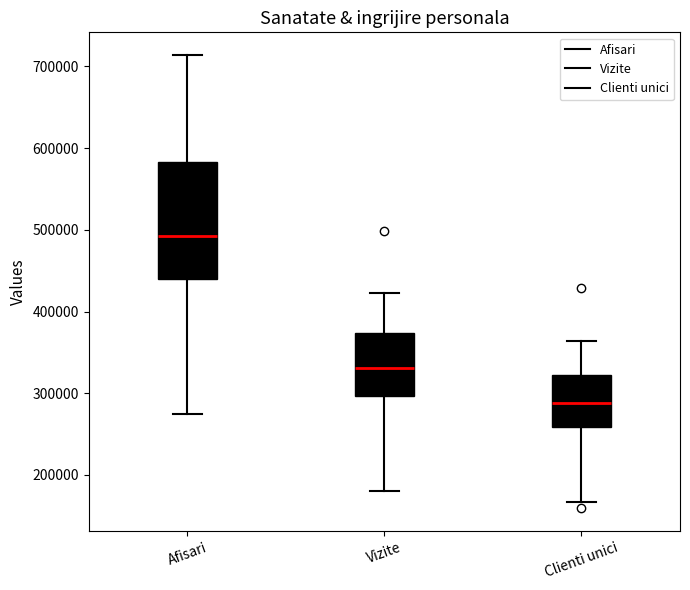

Reading left to right, read every box against the y-axis: the position of its median line, the range the box covers, and the ends of its whiskers. The values are not printed on the chart, so give them approximately, as read against the axis.

Afisari: median 490000, box 440000 to 580000, whiskers 270000 to 710000
Vizite: median 330000, box 300000 to 370000, whiskers 180000 to 420000
Clienti unici: median 290000, box 260000 to 320000, whiskers 170000 to 360000